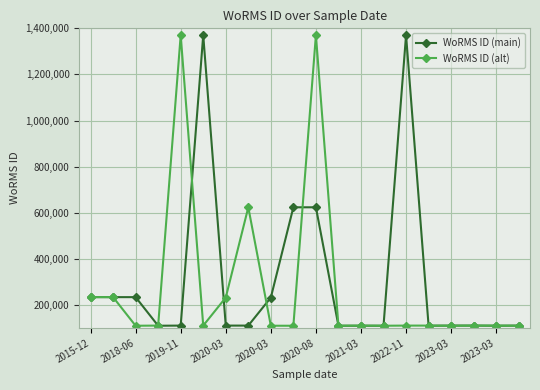

What is the minimum value for WoRMS ID (alt)?

109545